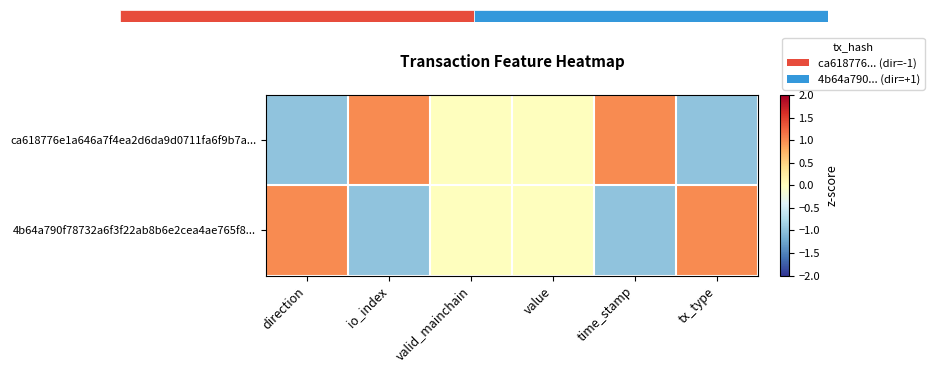

Reading left to right, transcribe all the data shown in this chart.

ca618776e1a646a7f4ea2d6da9d0711fa6f9b7a...: direction=-1	io_index=1	valid_mainchain=0	value=0	time_stamp=1	tx_type=-1
4b64a790f78732a6f3f22ab8b6e2cea4ae765f8...: direction=1	io_index=-1	valid_mainchain=0	value=0	time_stamp=-1	tx_type=1